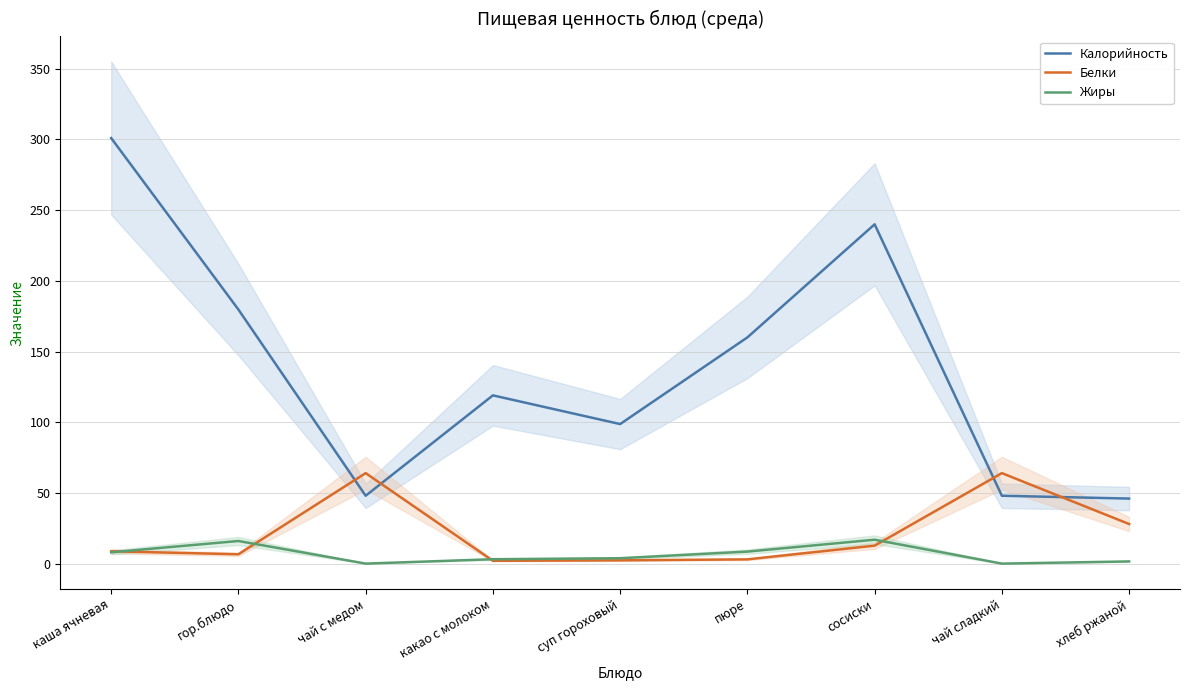

What is the difference between the maximum and second lowest values in the Жиры series?

16.9